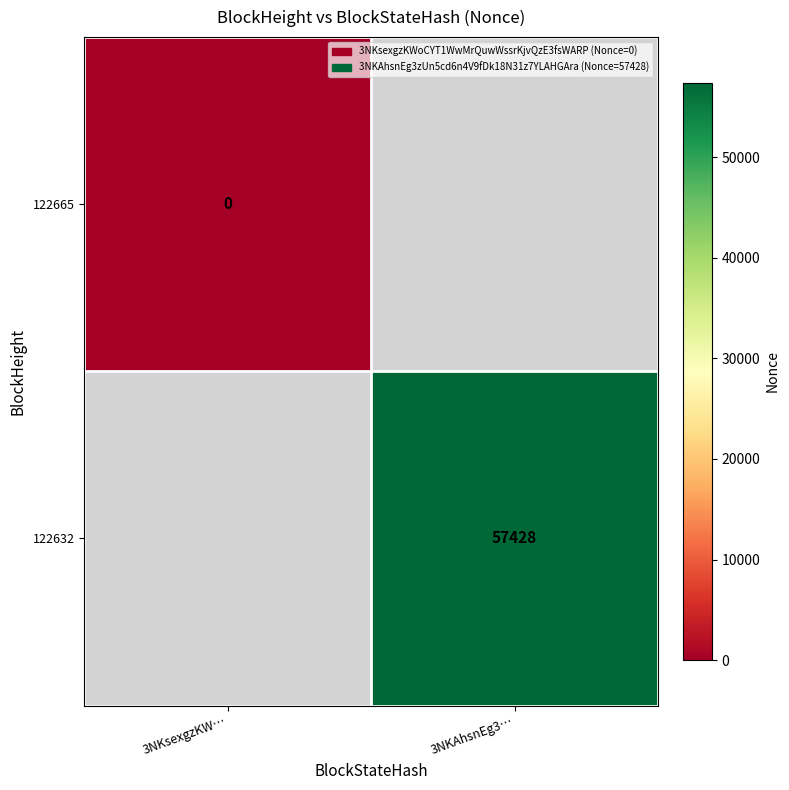

Is it true that 122632 equals 57428 at 3NKAhsnEg3…?

True